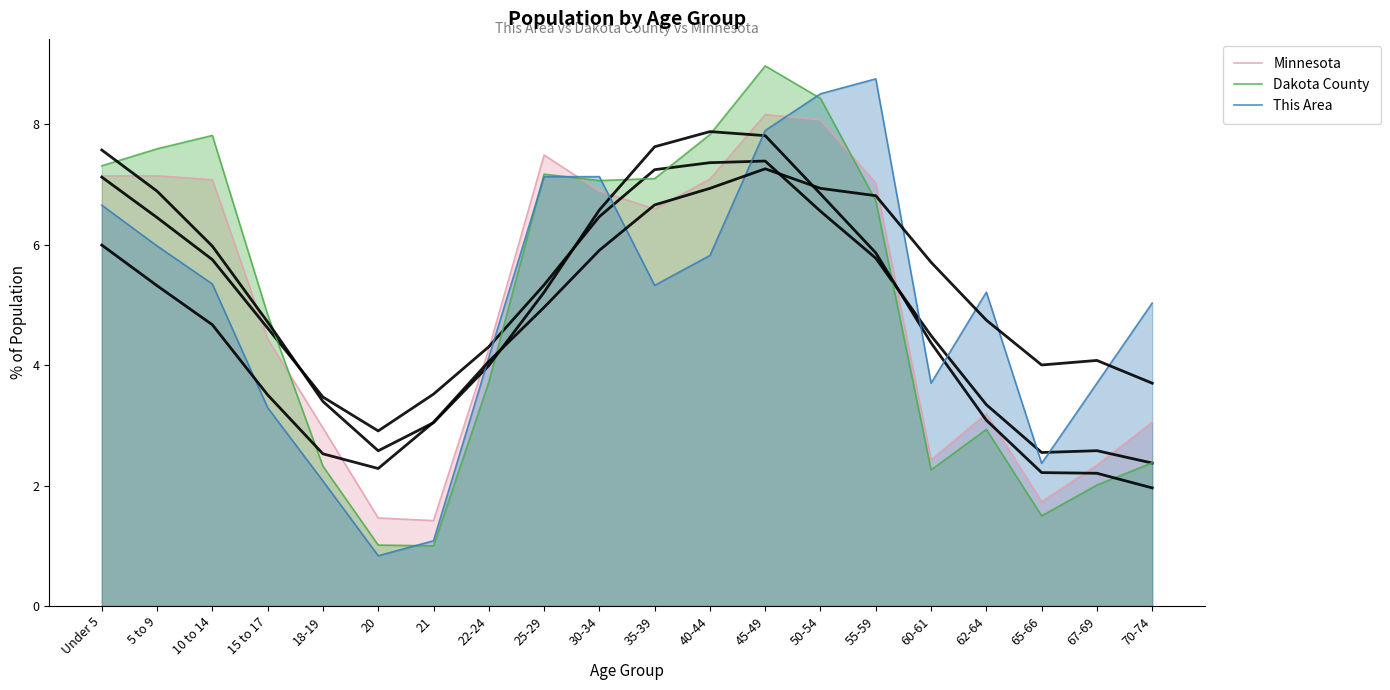

Does the chart display data point markers on the line(s)?

No